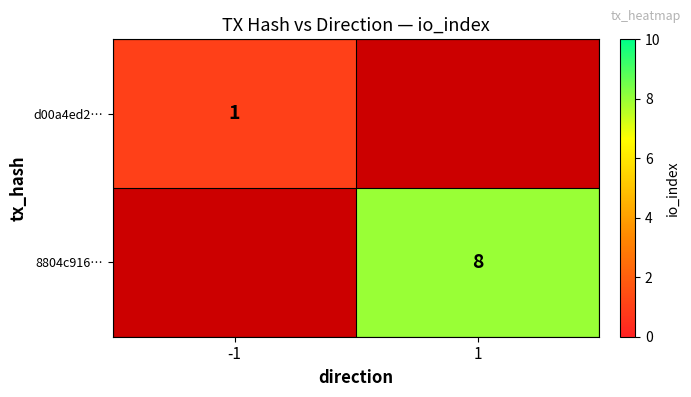

Is the value of d00a4ed2… at -1 greater than the value of 8804c916… at 1?

No